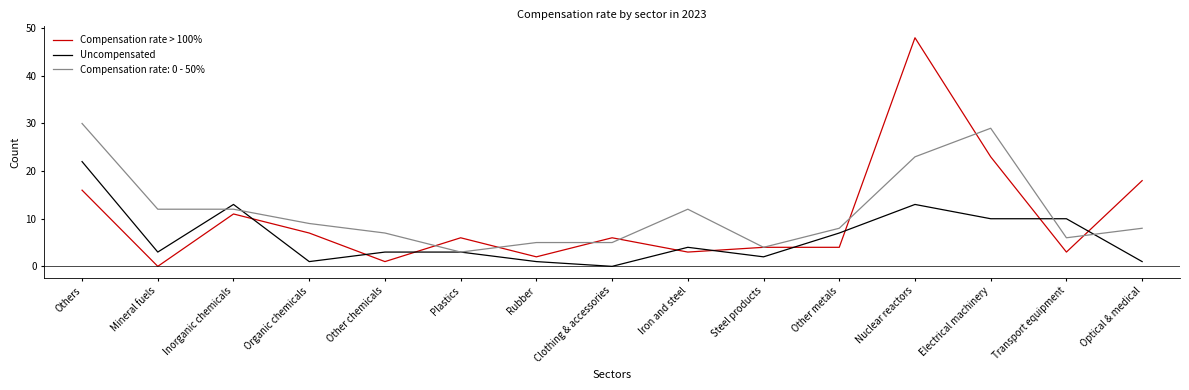

What are all the series names shown in the legend?

Compensation rate > 100%, Uncompensated, Compensation rate: 0 - 50%